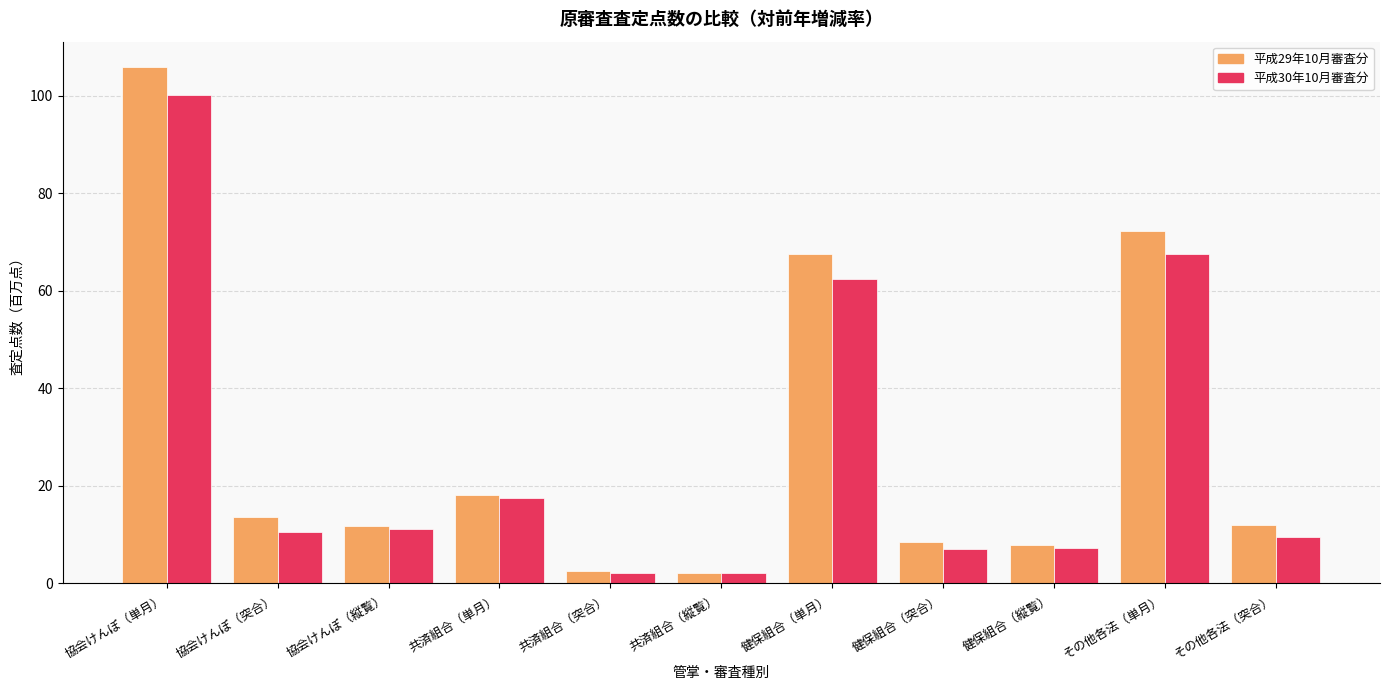

At which category is the sum across all series the highest?

協会けんぽ（単月）